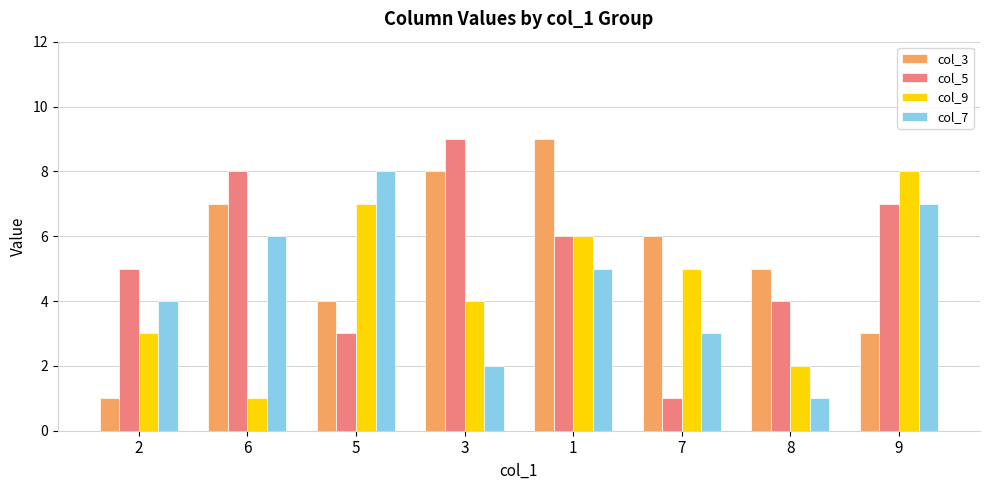

The value of col_5 at 9 is 3. True or false?

False